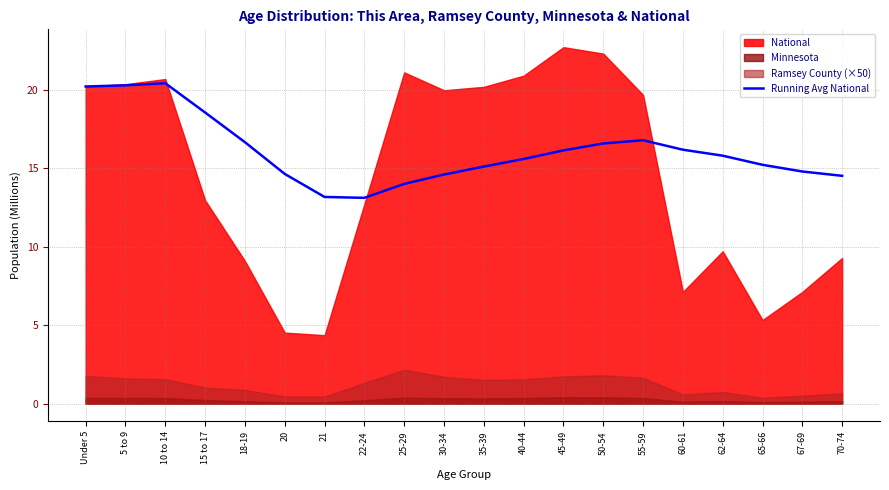

Is it true that the value at 10 to 14 is 20.4?

True